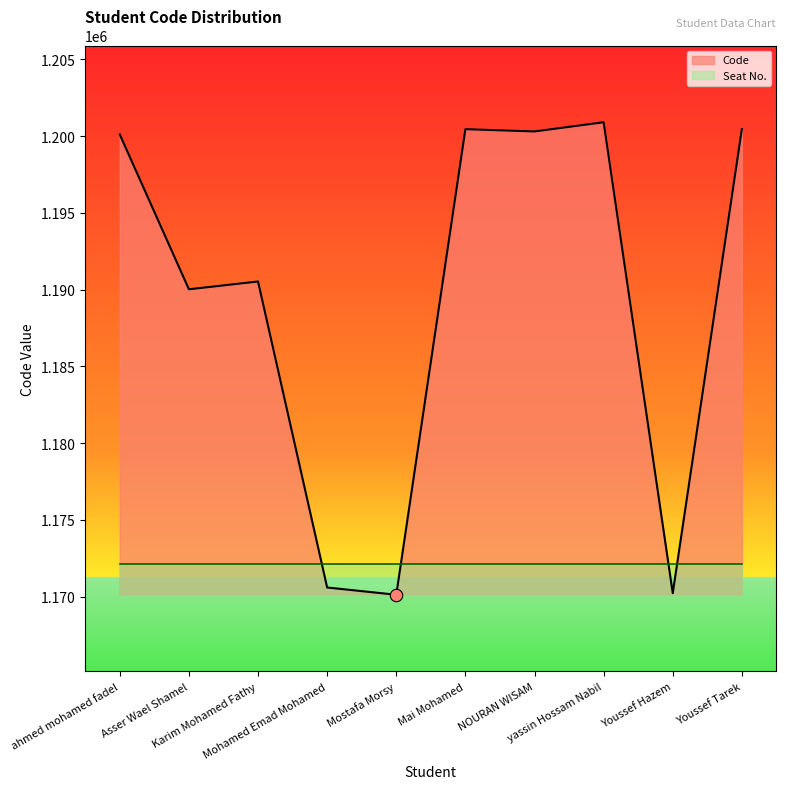

Between Mohamed Emad Mohamed and ahmed mohamed fadel, which is larger?

ahmed mohamed fadel